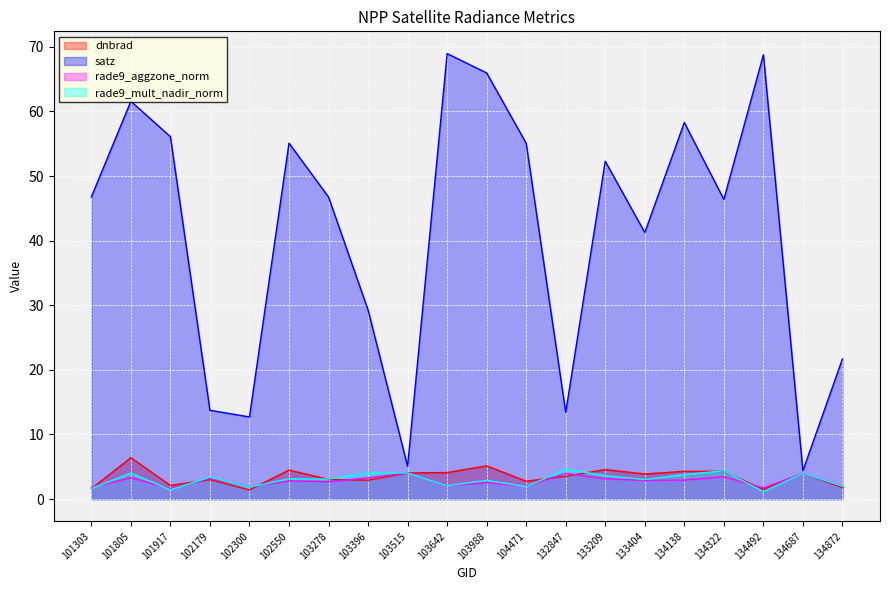

True or false: dnbrad and satz cross at least once.

False